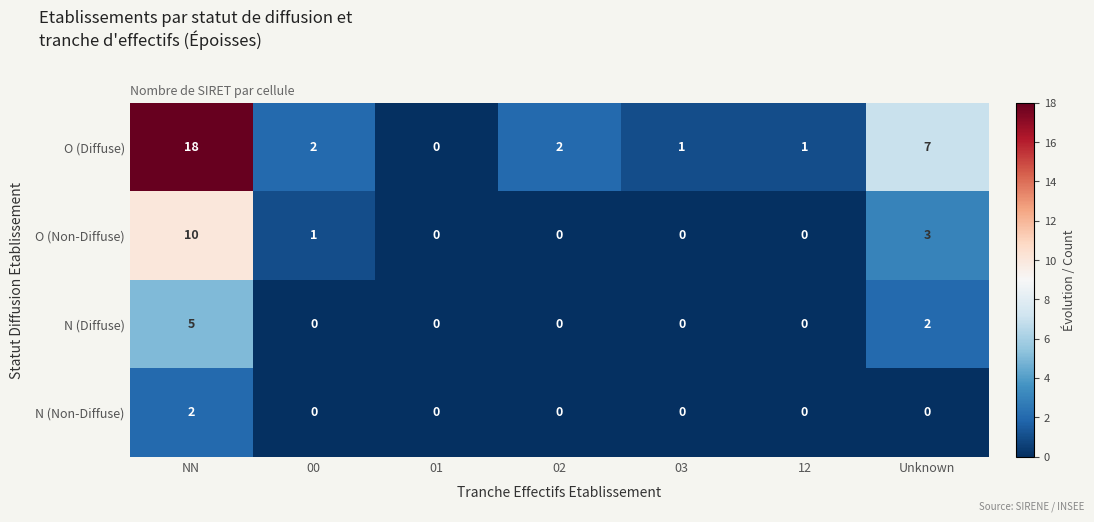

At which category is the sum across all series the highest?

NN